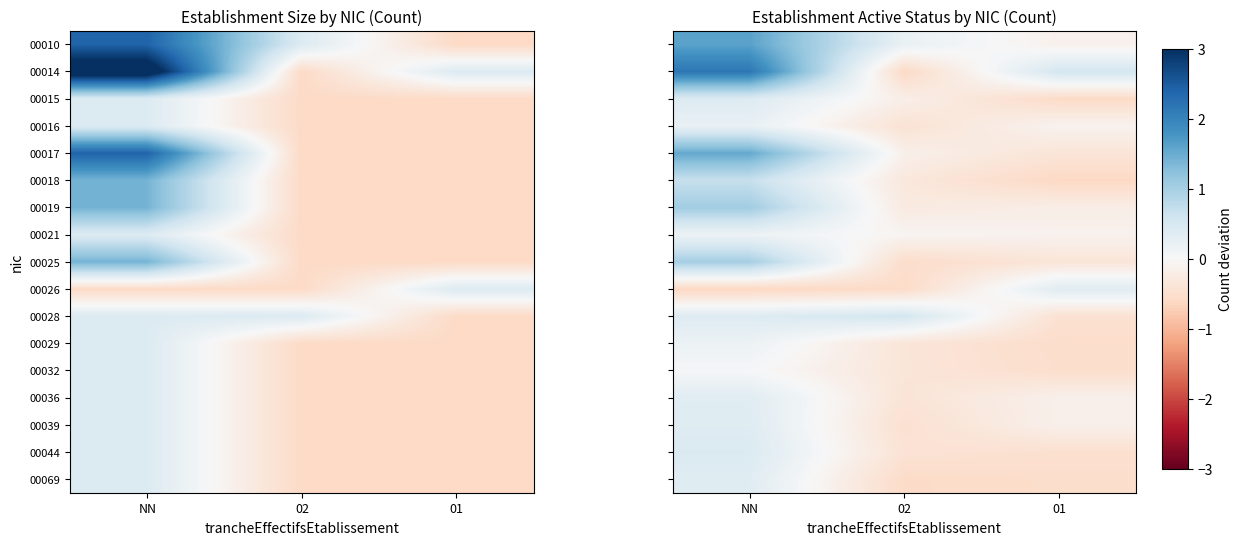

Where is 00015 nearest to the value 0?

02